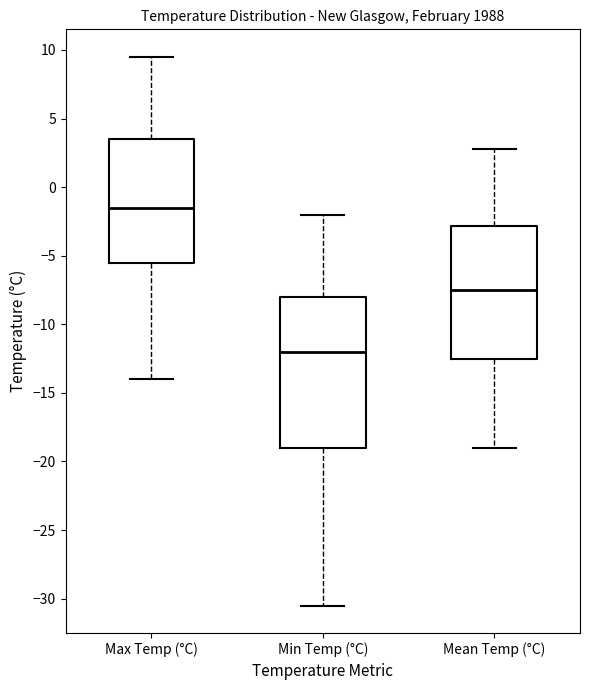

Reading left to right, transcribe this box plot: for each box, give where its median line is, the range the box spans, and where its two whiskers end, as read against the y-axis. The values are not printed on the chart, so give them approximately, as read against the axis.

Max Temp (°C): median -1.5, box -5.5 to 3.5, whiskers -14.0 to 9.5
Min Temp (°C): median -12.0, box -19.0 to -8.0, whiskers -30.5 to -2.0
Mean Temp (°C): median -7.5, box -12.5 to -3.0, whiskers -19.0 to 3.0